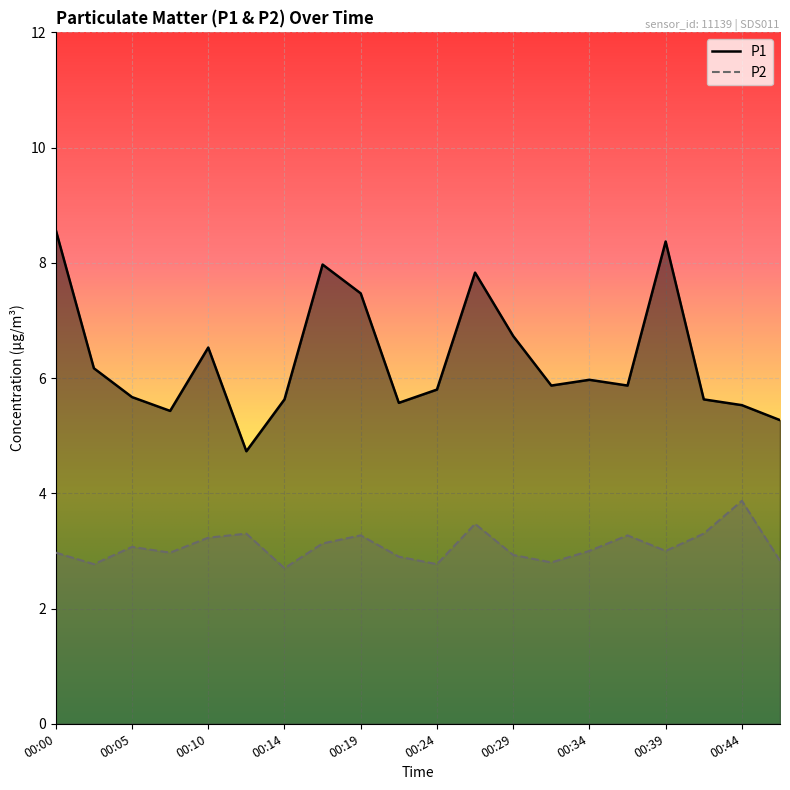

What is the sum of all P1 values?

126.6